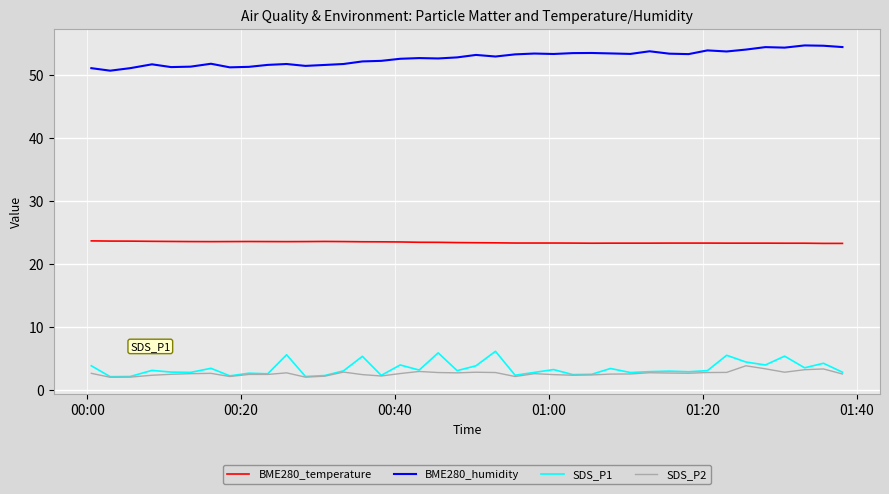

How many lines are shown in the chart?

4